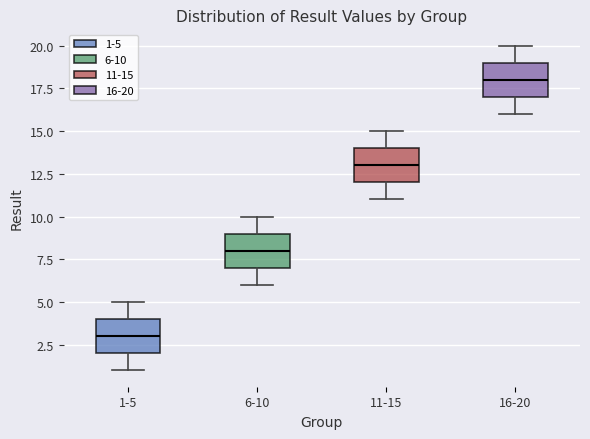

Reading left to right, transcribe this box plot: for each box, give where its median line is, the range the box spans, and where its two whiskers end, as read against the y-axis. The values are not printed on the chart, so give them approximately, as read against the axis.

1-5: median 3, box 2 to 4, whiskers 1 to 5
6-10: median 8, box 7 to 9, whiskers 6 to 10
11-15: median 13, box 12 to 14, whiskers 11 to 15
16-20: median 18, box 17 to 19, whiskers 16 to 20